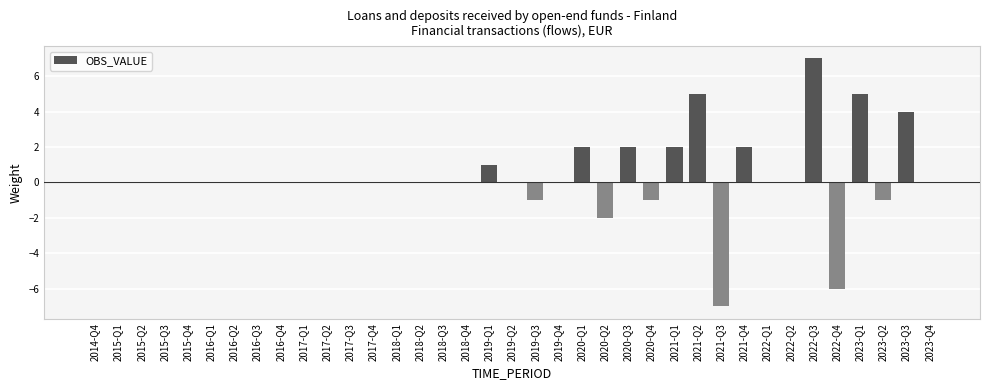

Which has a higher value, 2020-Q1 or 2017-Q1?

2020-Q1